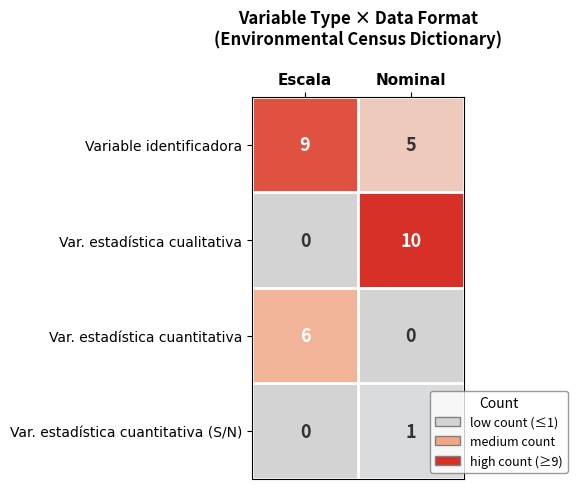

At how many categories does at least one series exceed 8?

2